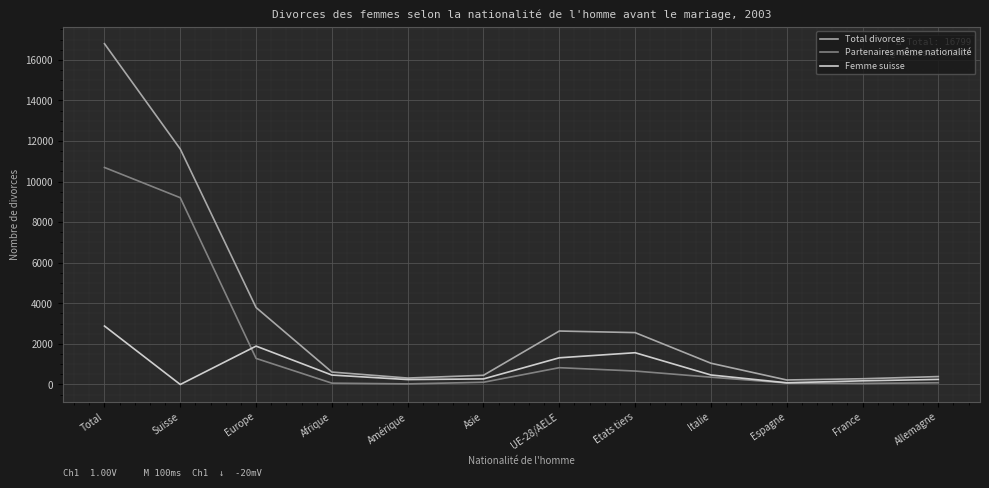

Which series has the largest range (max minus min)?

Total divorces